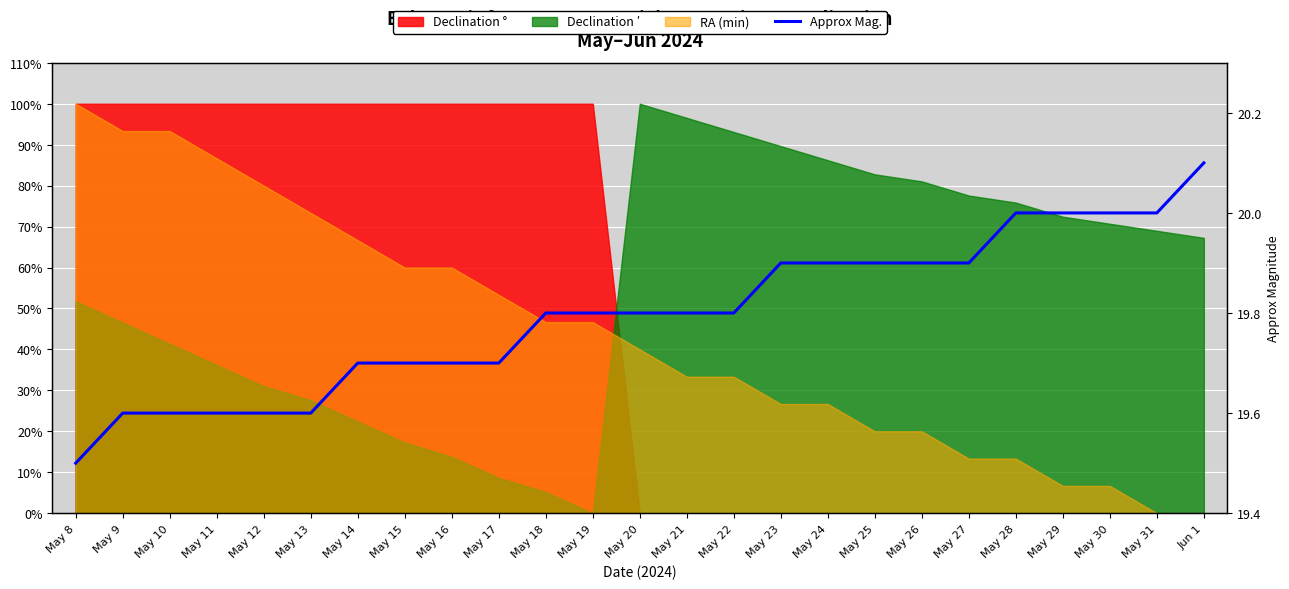

True or false: there are more than 1 points higher than both neighbors.

False